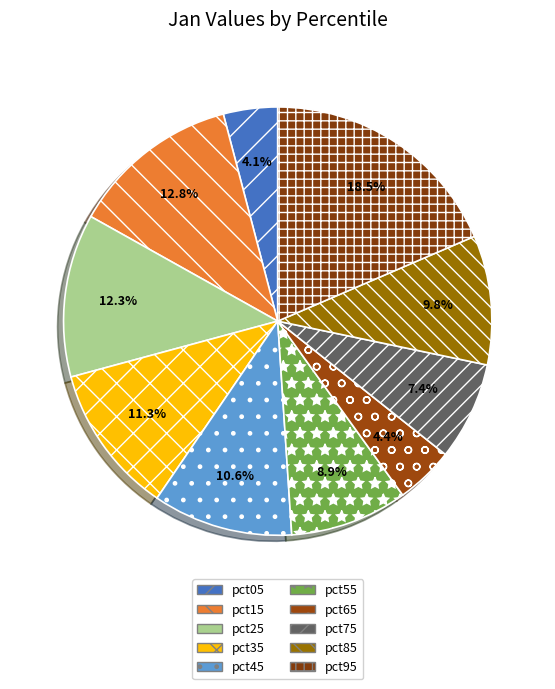

How many slices are in this pie chart?

10